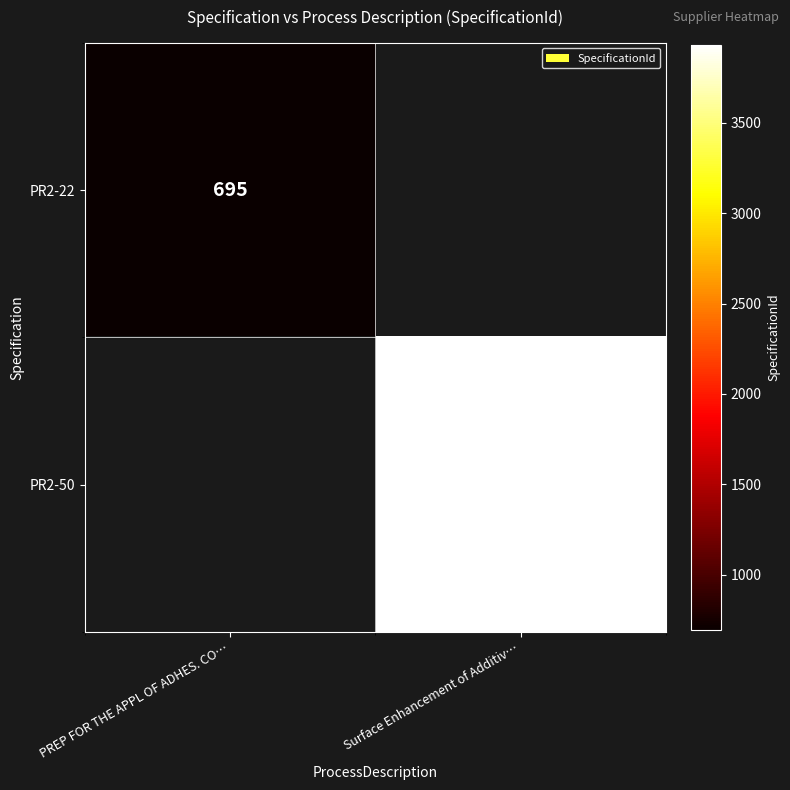

The PR2-22 series shows 695 at PREP FOR THE APPL OF ADHES. CO…. True or false?

True